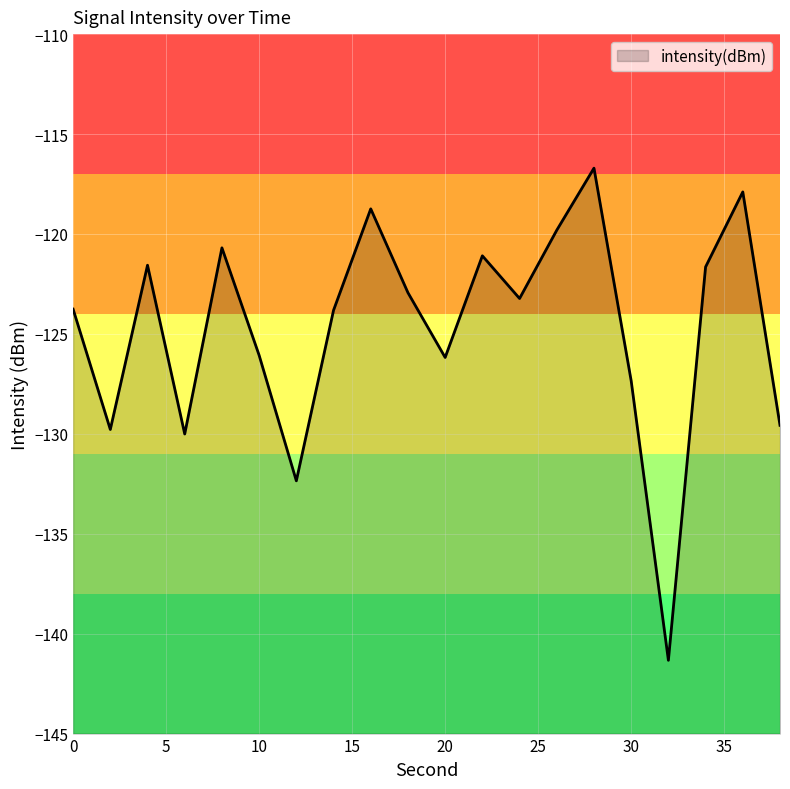

What is the change in value from 28 to 36?

-1.2